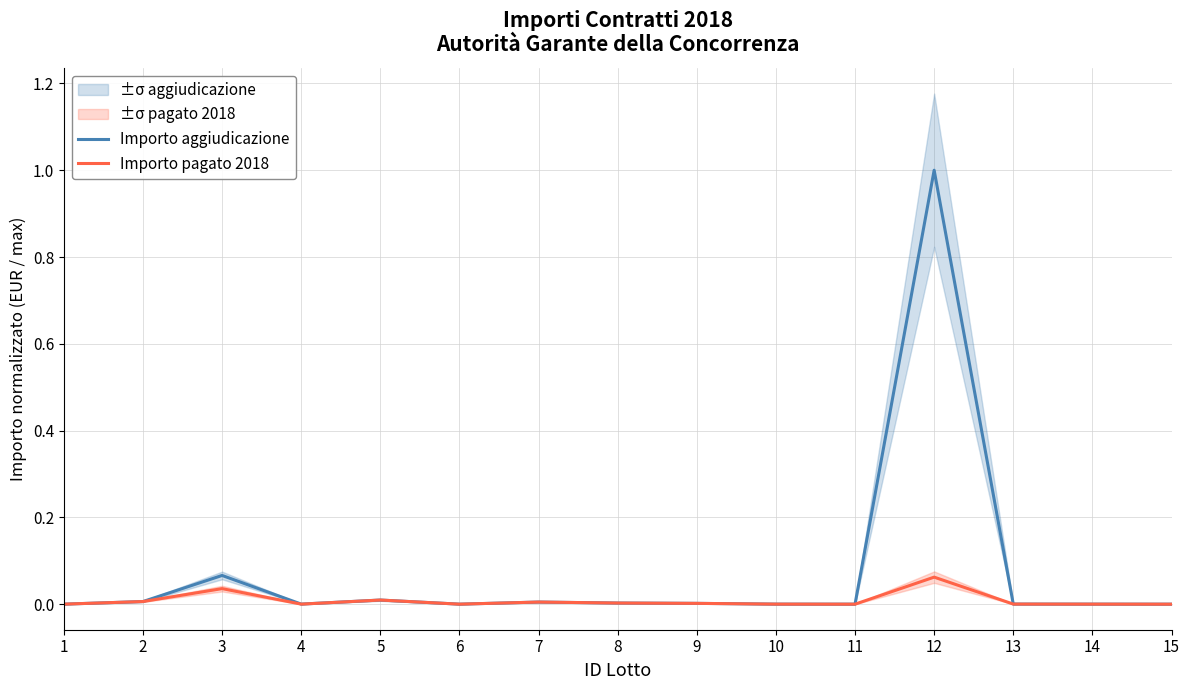

Does the chart have visible grid lines?

Yes